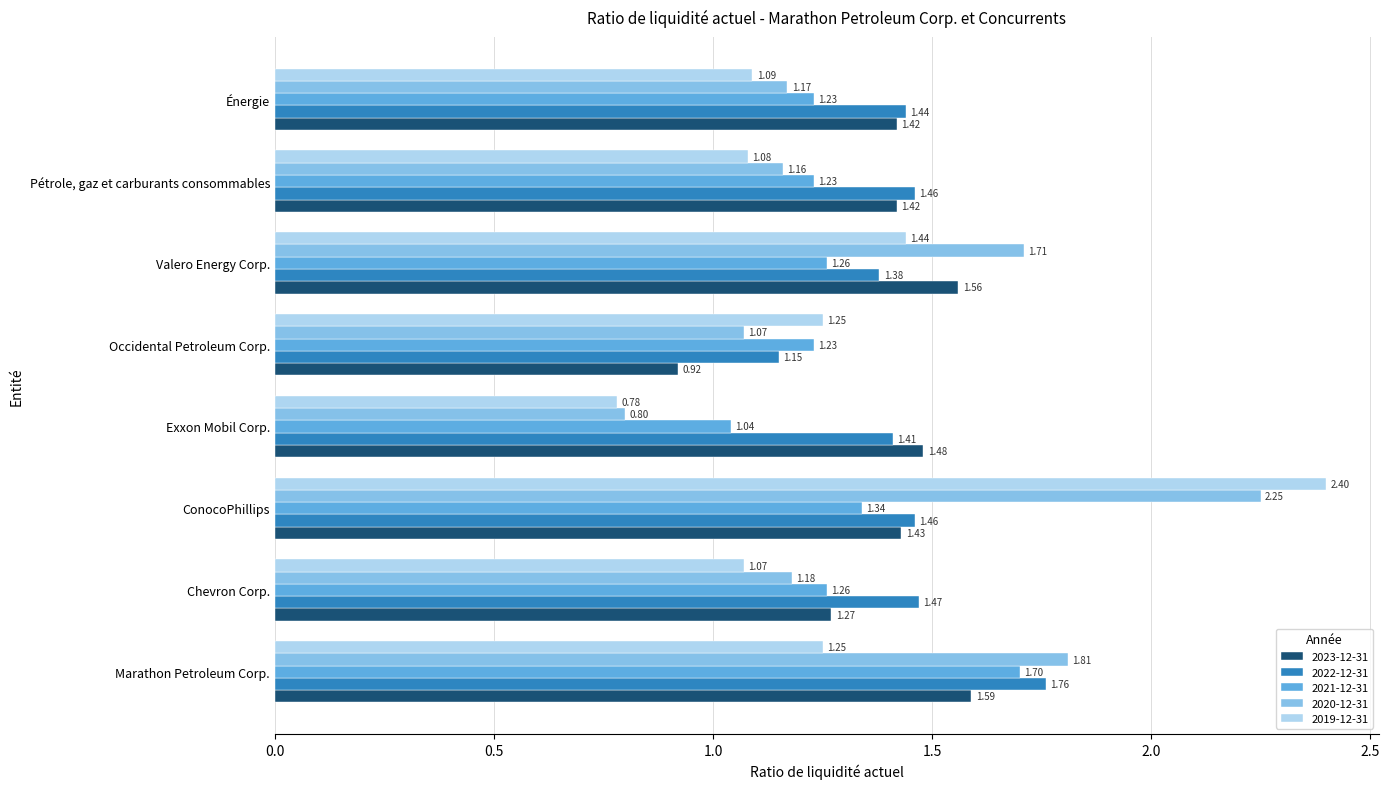

What is the difference between the 2023-12-31 values at ConocoPhillips and Chevron Corp.?

0.2